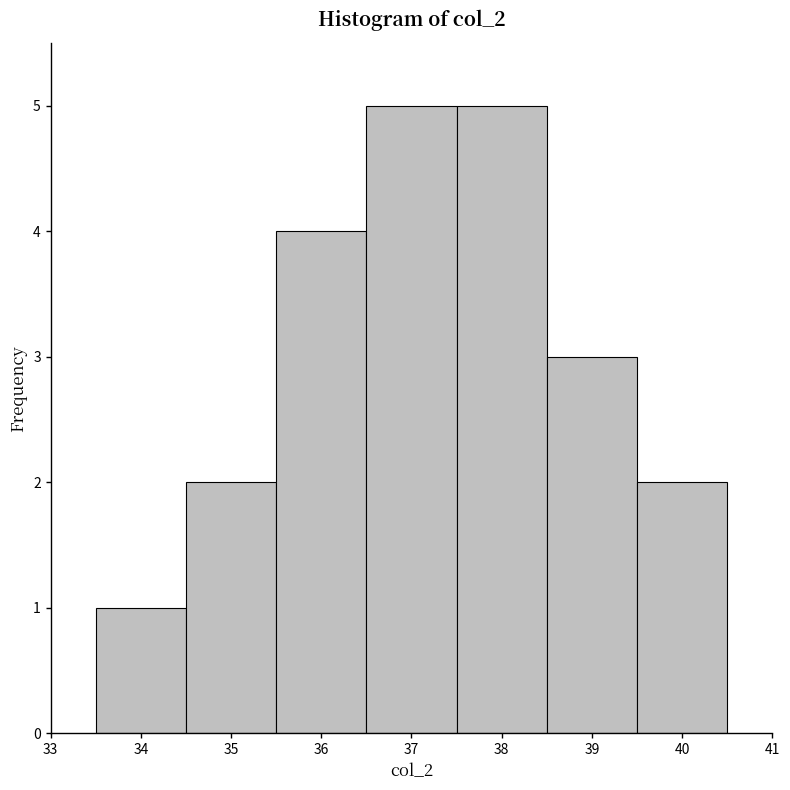

Reading left to right, list every bar in this chart as the range it spans on the x-axis followed by its height. The values are not printed on the chart, so give them approximately, as read against the axis.

33.5 to 34.5: 1
34.5 to 35.5: 2
35.5 to 36.5: 4
36.5 to 37.5: 5
37.5 to 38.5: 5
38.5 to 39.5: 3
39.5 to 40.5: 2